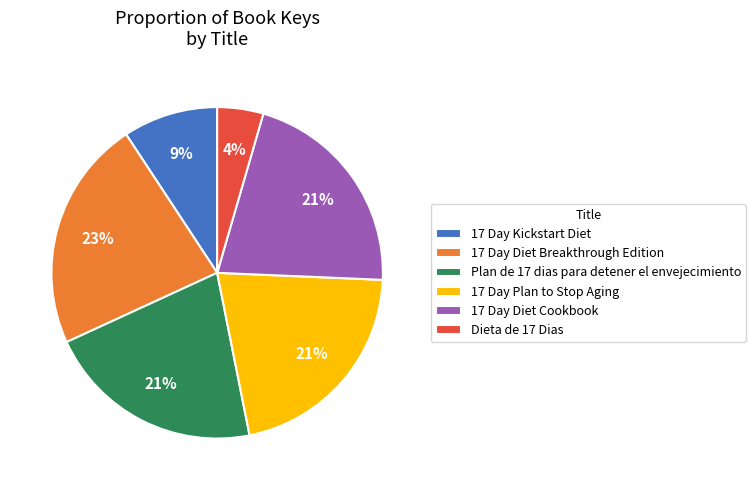

Do Dieta de 17 Dias and 17 Day Diet Cookbook together represent more than half of the pie?

No